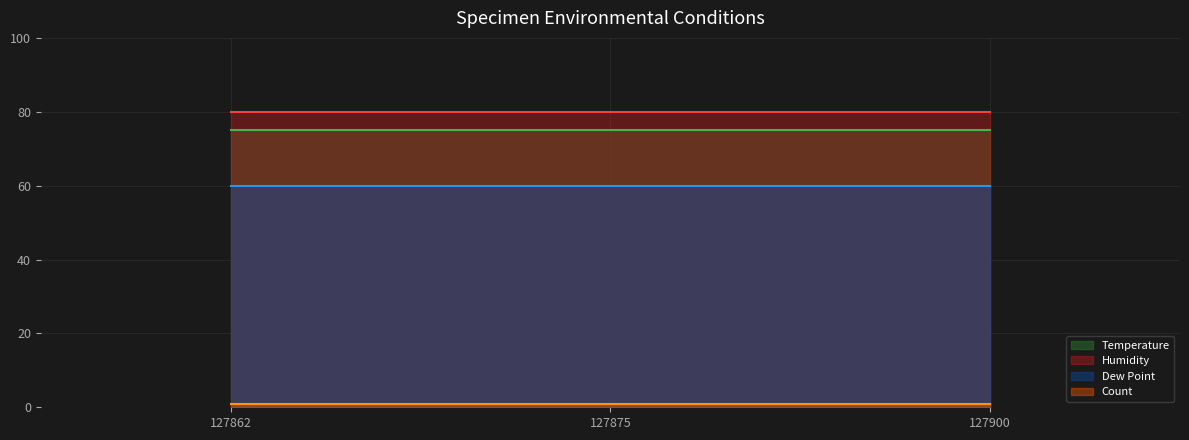

What are all the series names shown in the legend?

Temperature, Humidity, Dew Point, Count